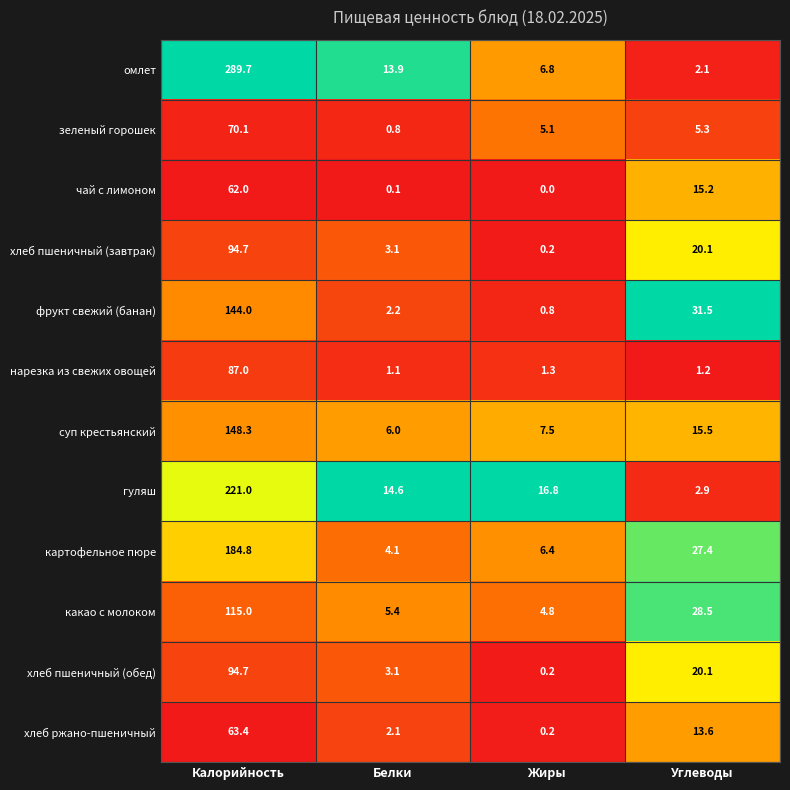

Rank the categories by хлеб пшеничный (обед) value from highest to lowest.

Калорийность, Углеводы, Белки, Жиры